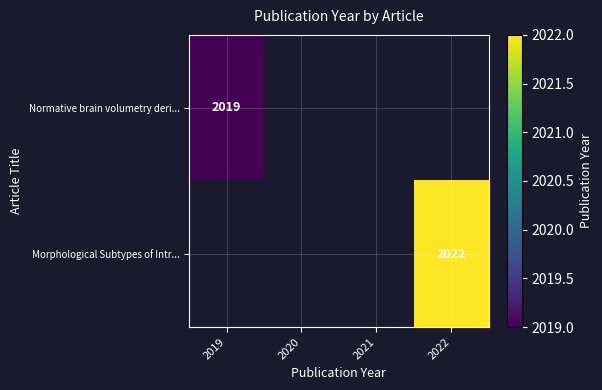

Is it true that Morphological Subtypes of Intr... equals 2774.3 at 2022?

False